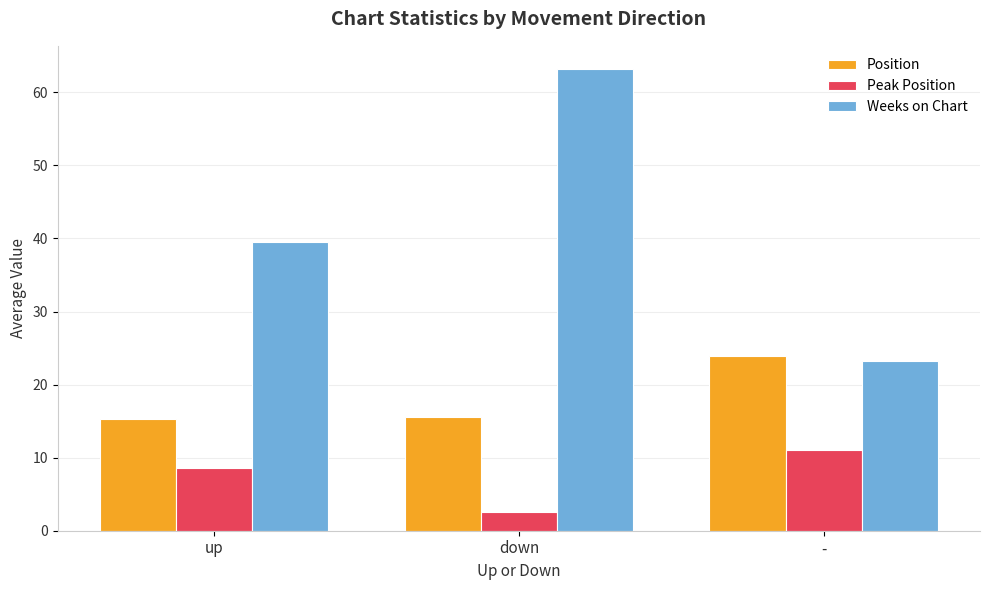

What is the value of the Weeks on Chart bar at the 2nd from the left?

63.2